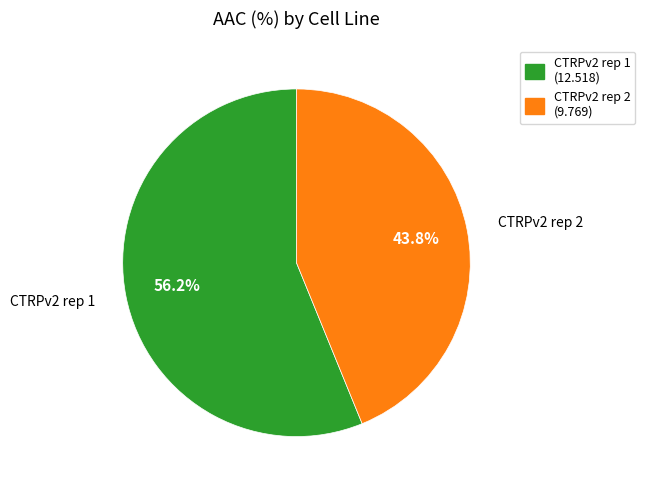

Is there a majority slice in this chart?

Yes